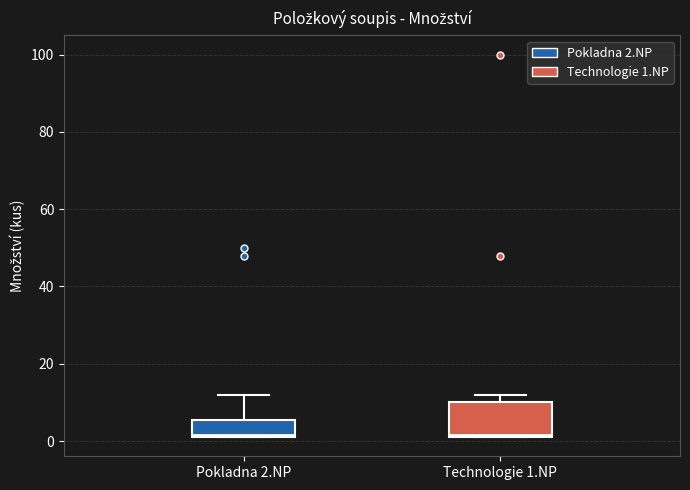

Reading left to right, read every box against the y-axis: the position of its median line, the range the box covers, and the ends of its whiskers. The values are not printed on the chart, so give them approximately, as read against the axis.

Pokladna 2.NP: median 2, box 2 to 6, whiskers 2 to 12
Technologie 1.NP: median 2, box 2 to 10, whiskers 2 to 12